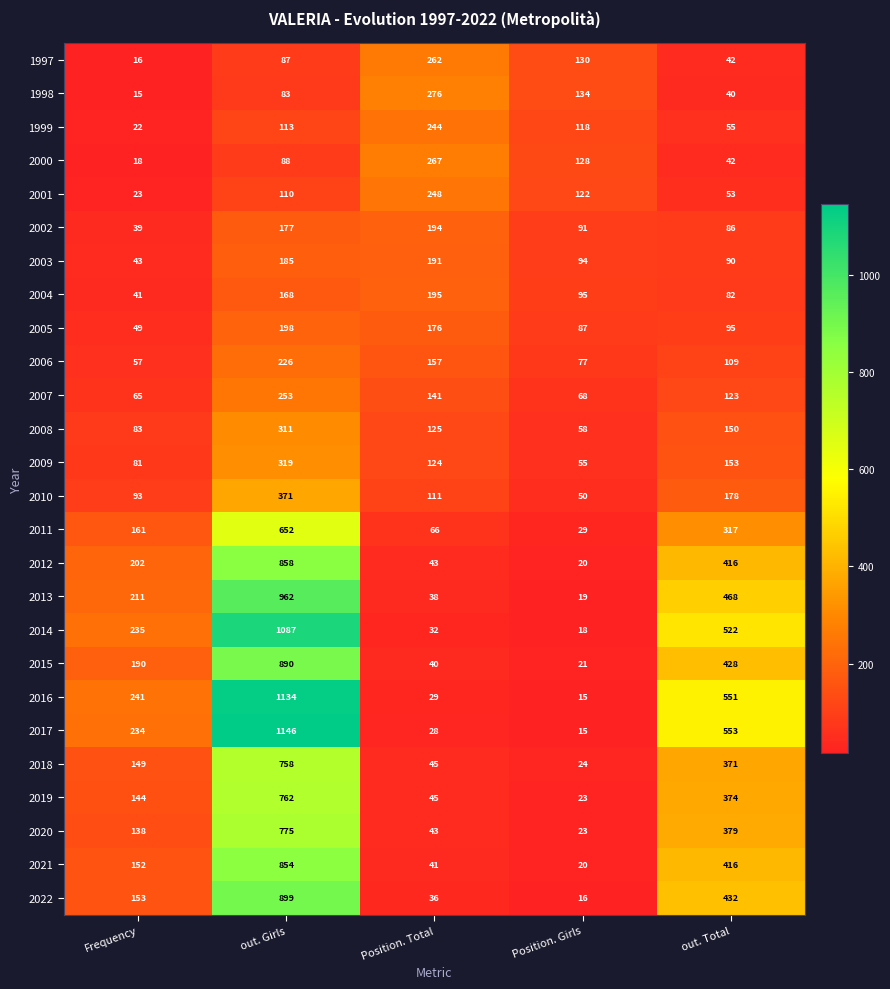

How many distinct data groups are displayed?

26